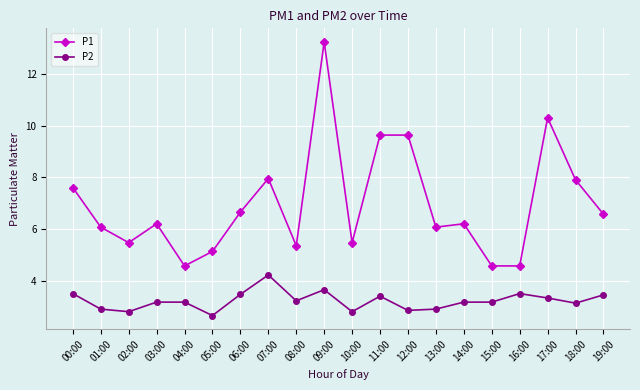

True or false: P1 has more than 1 points higher than both neighbors.

True